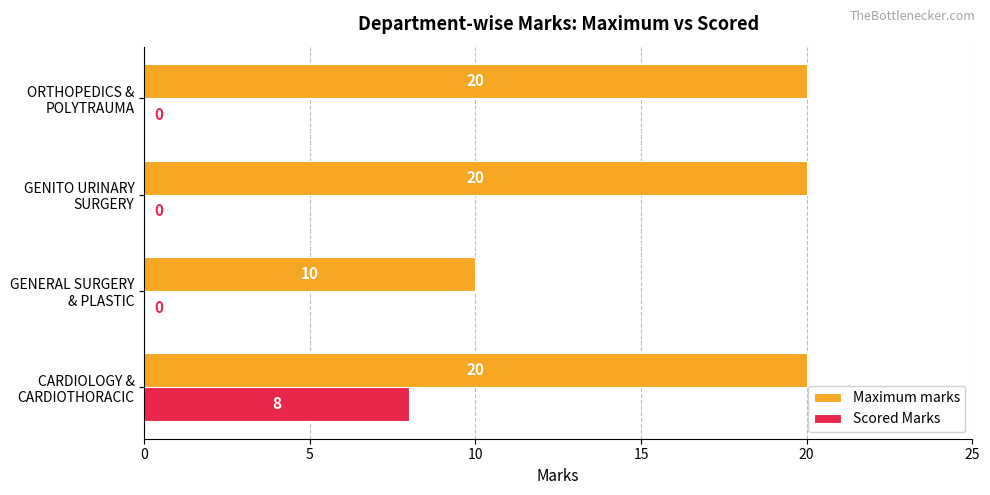

What is the greatest value displayed?

20